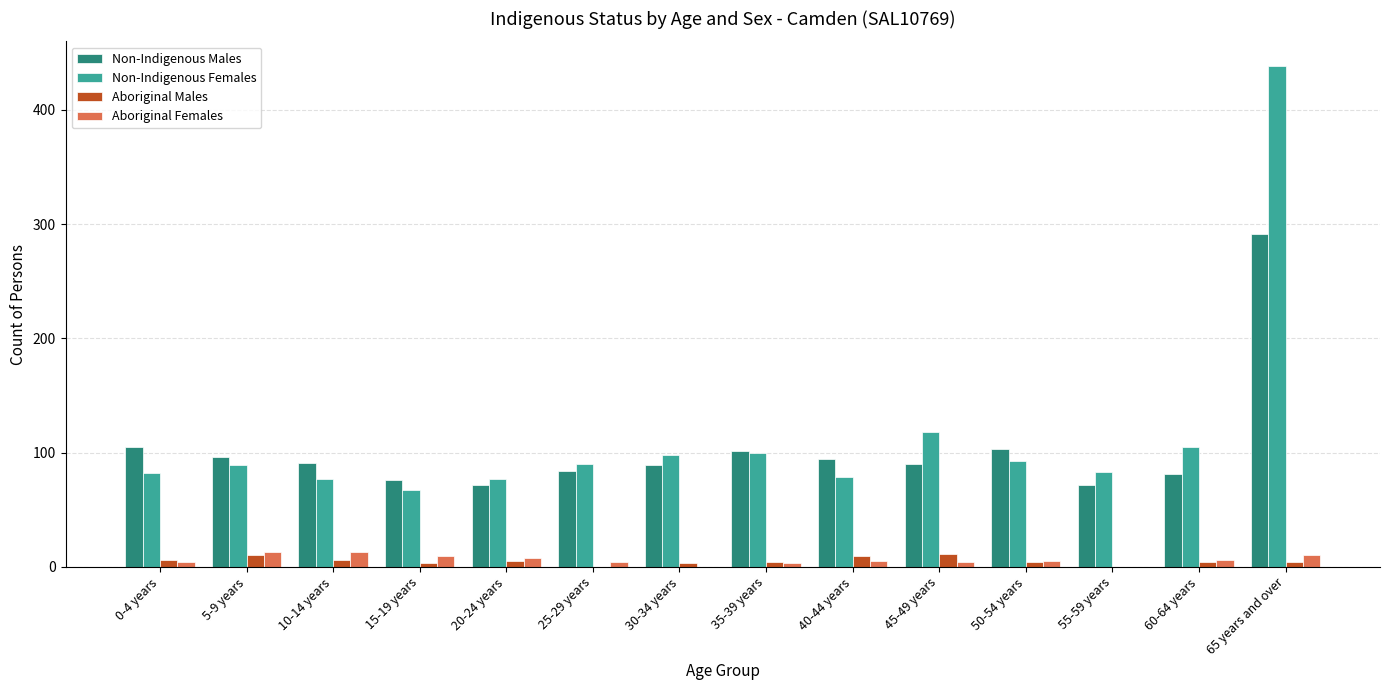

At which category is the sum across all series the highest?

65 years and over